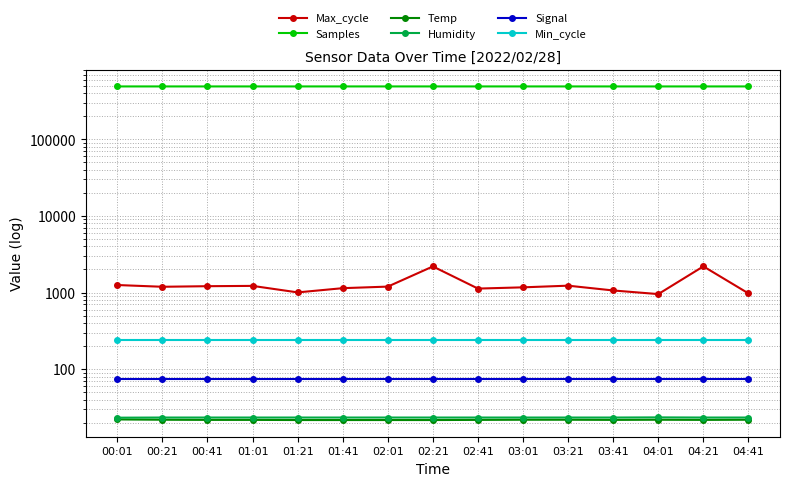

Is it true that Min_cycle equals 242.0 at 00:01?

True